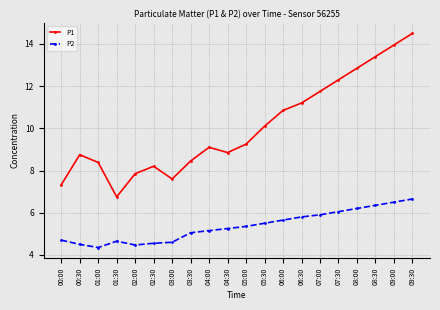

Rank the series by their average value, from lowest to highest.

P2, P1